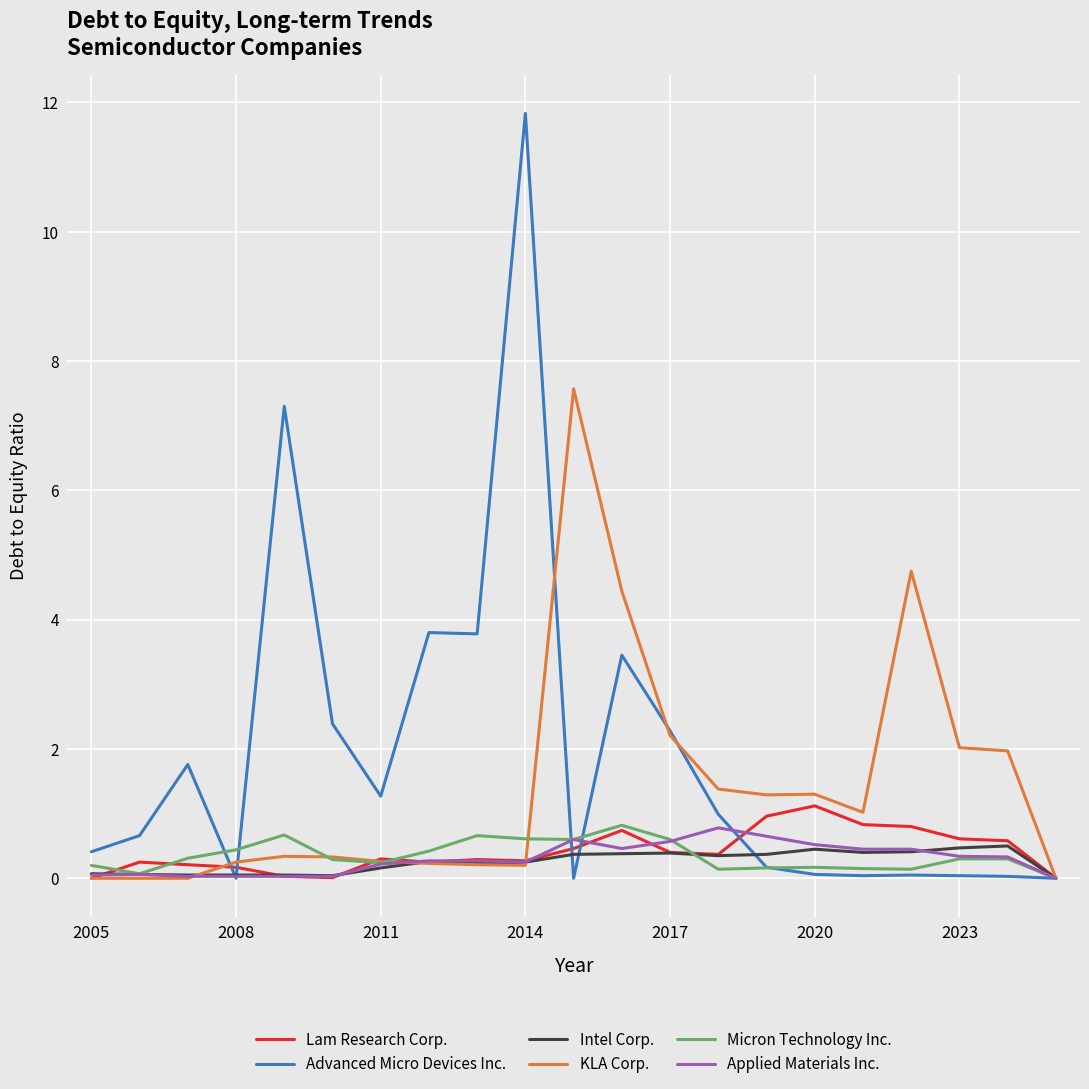

Which series has the widest spread of values?

Advanced Micro Devices Inc.